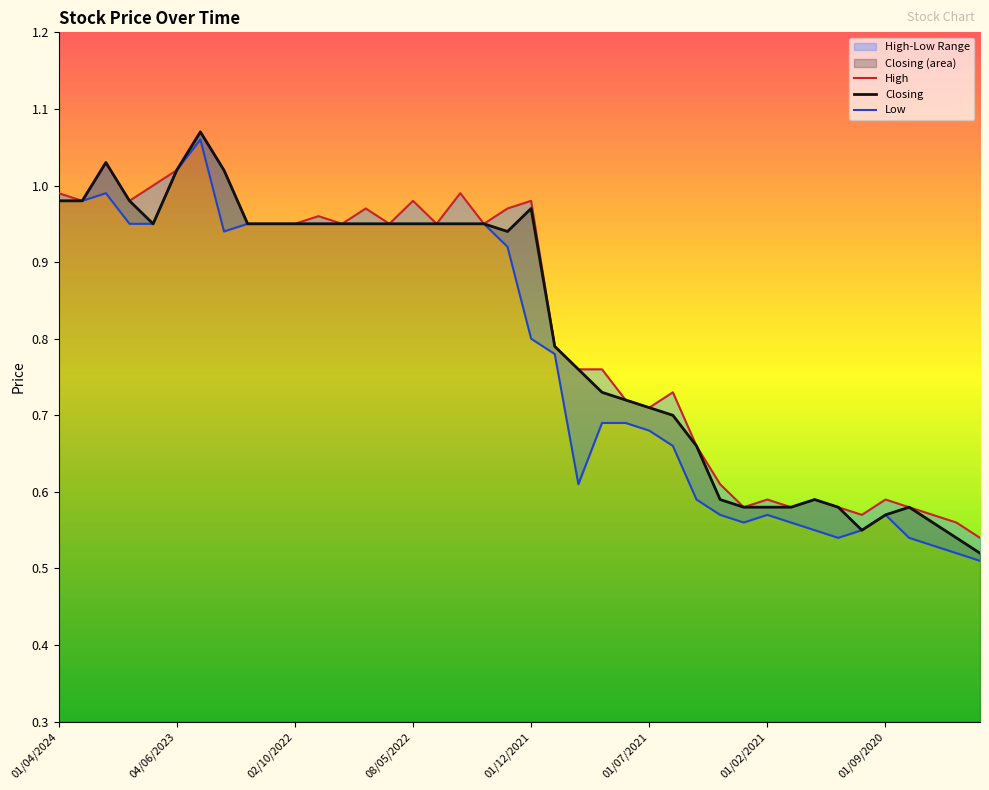

At which category does High reach its first local peak?

01/10/2023